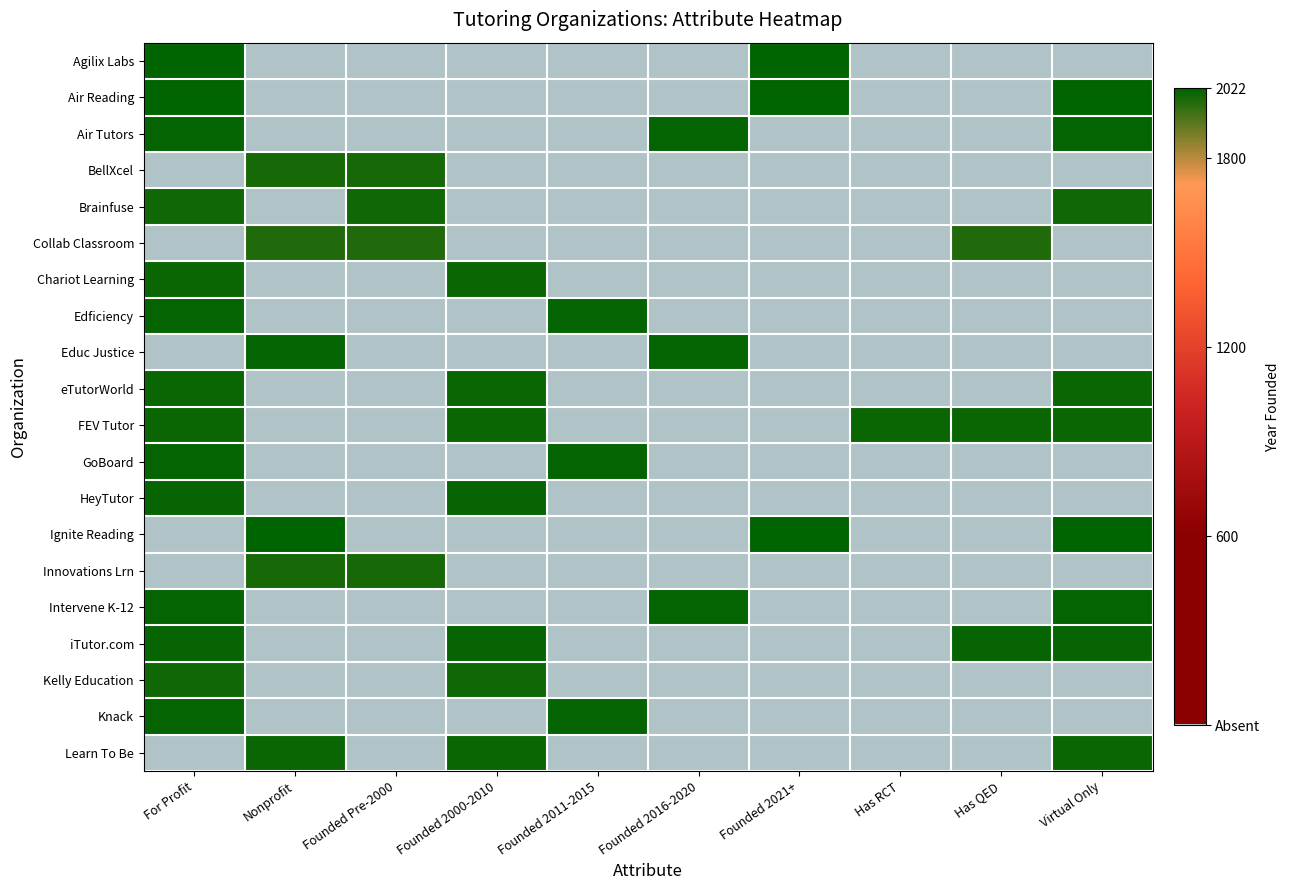

At how many categories does at least one series exceed 205?

10